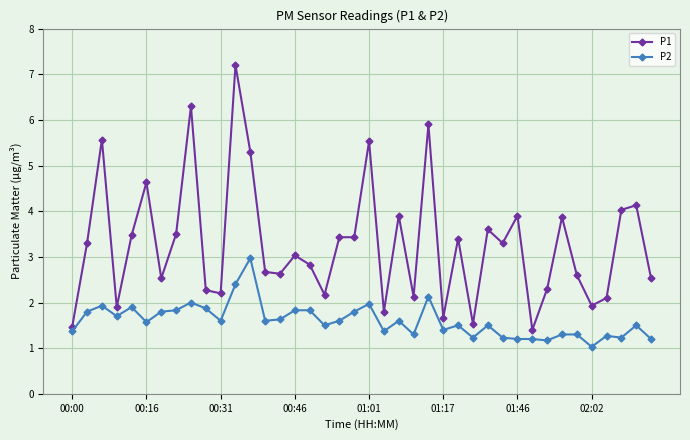

What is the highest value of the P2 series?

3.0